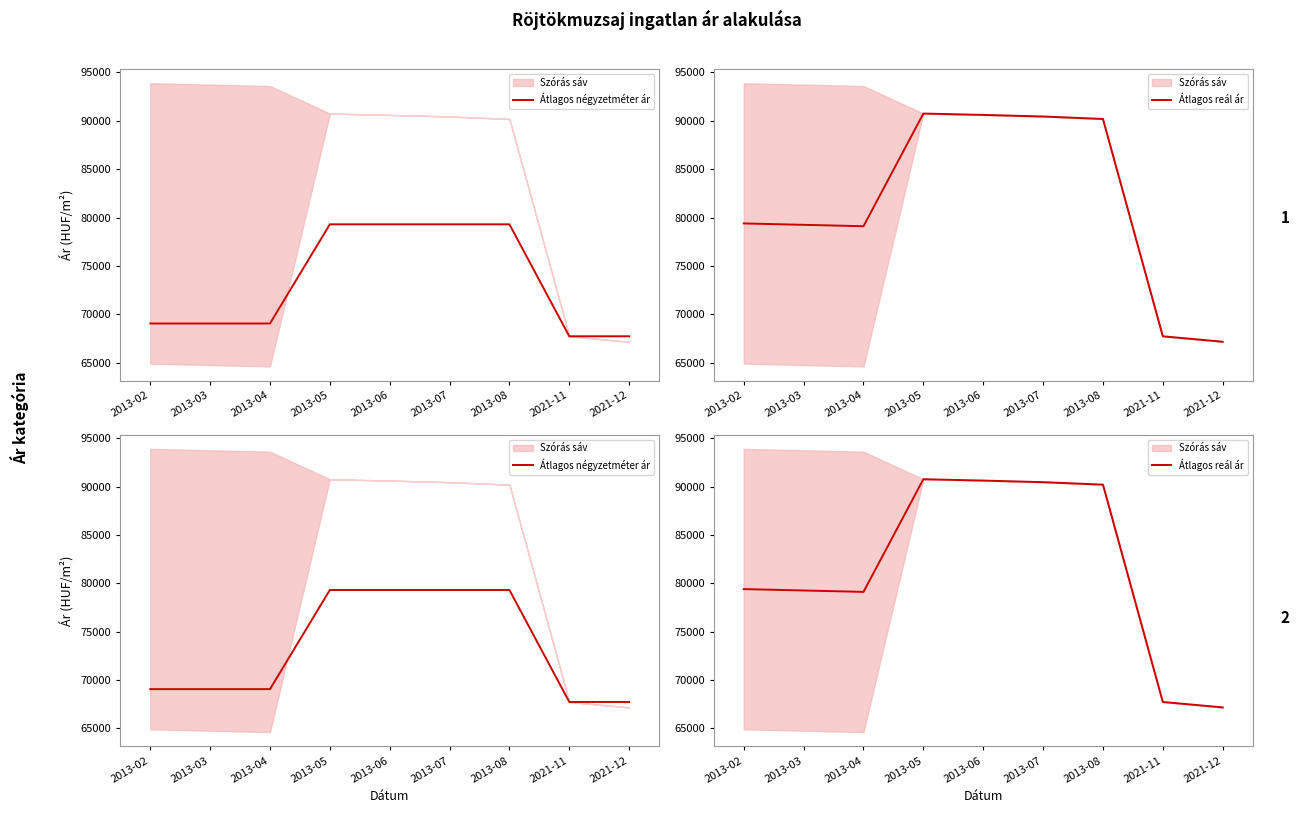

Which category has the lowest value in the Átlagos négyzetméter ár series?

2021-11